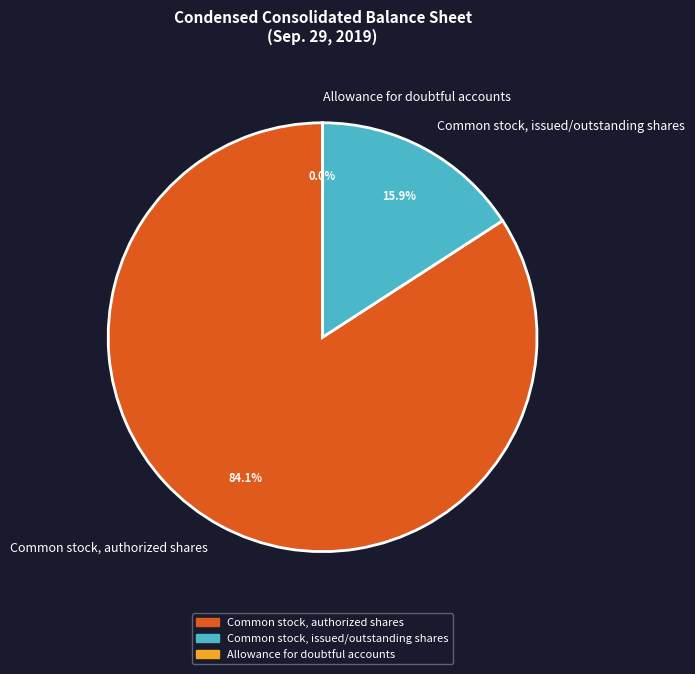

Between Common stock, issued/outstanding shares and Common stock, authorized shares, which is larger?

Common stock, authorized shares